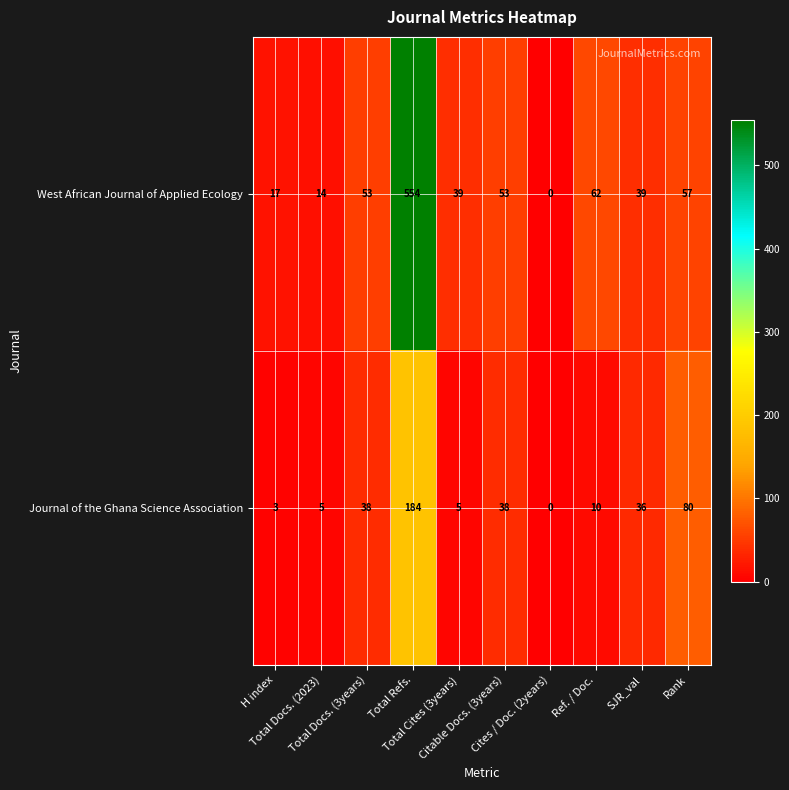

List the series in order of their peak value, highest first.

West African Journal of Applied Ecology, Journal of the Ghana Science Association